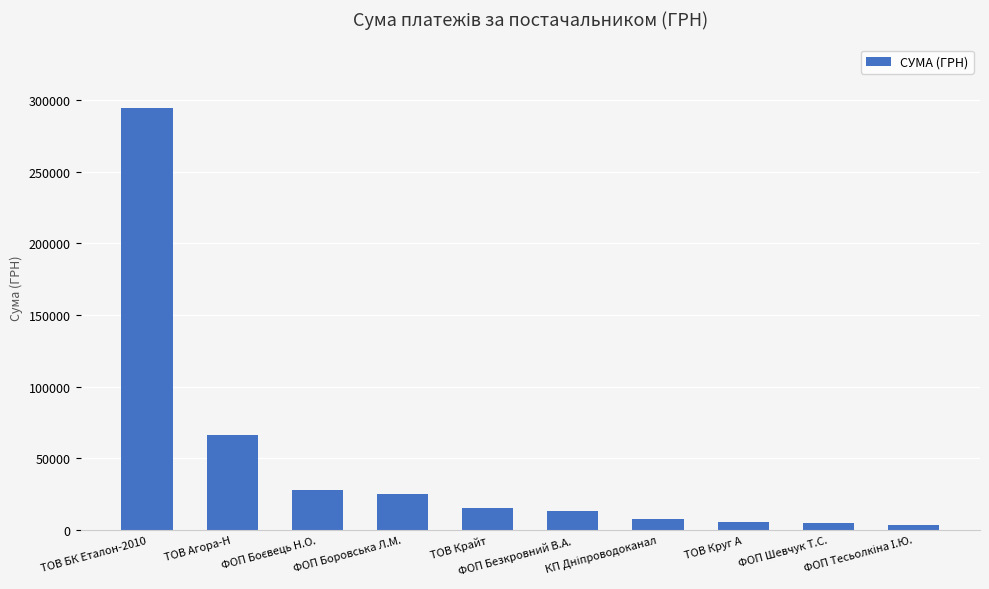

What is the change in value from ФОП Боровська Л.М. to ФОП Безкровний В.А.?

-11895.2